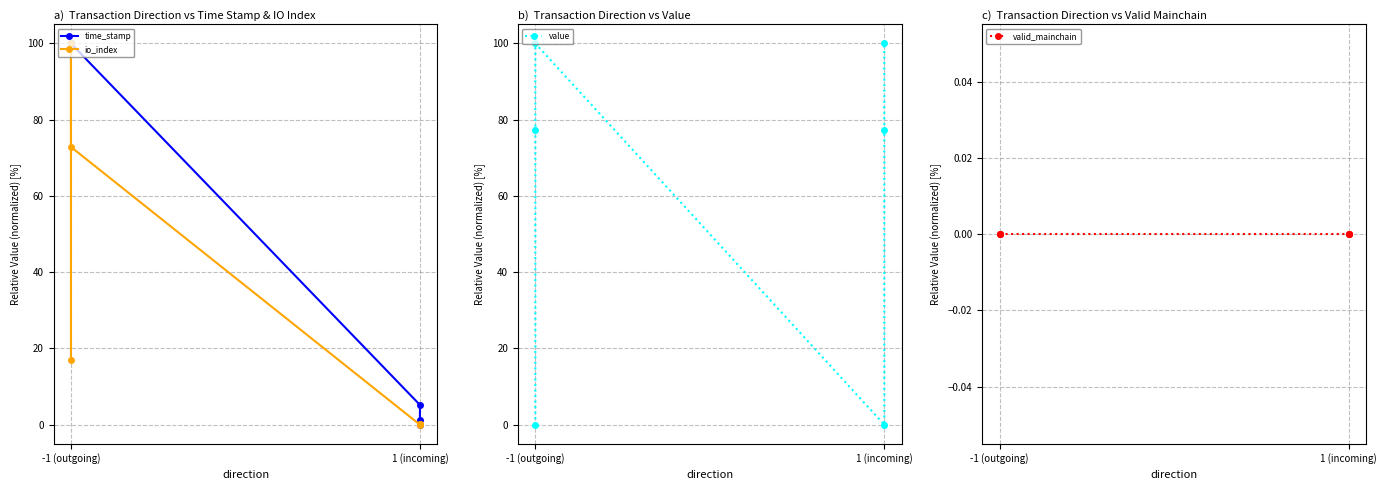

How many data points does each series have?

6